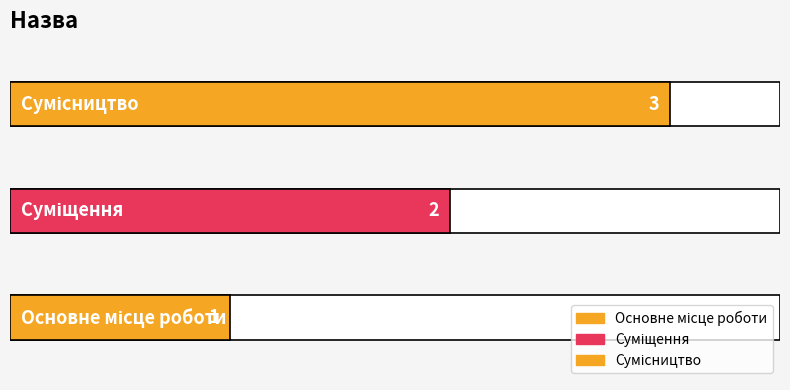

The chart shows a value of 4 at Сумісництво. True or false?

False